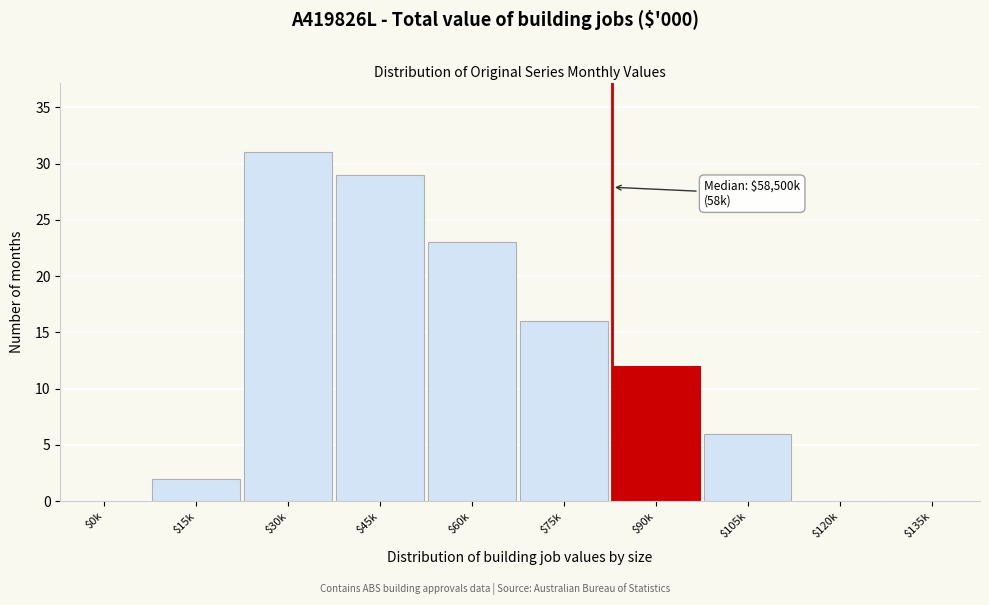

What is the sum of all values?

119